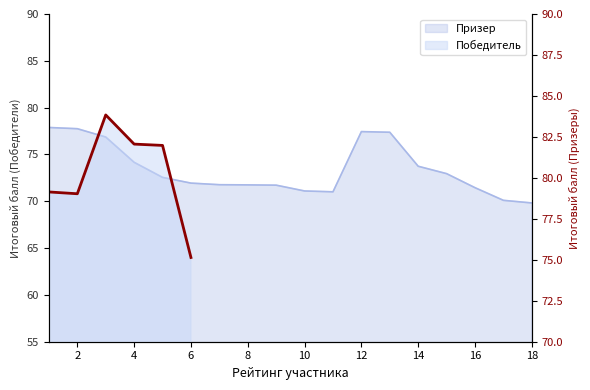

What is the minimum value shown in the chart?

75.1